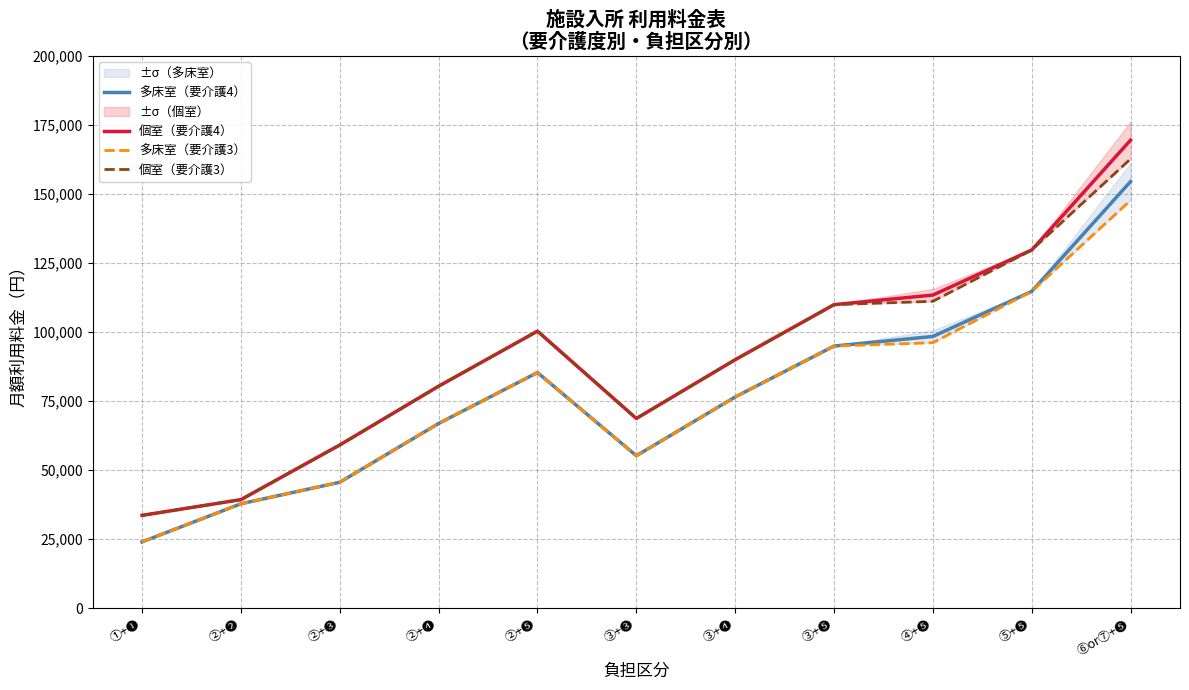

Reading left to right, extract all data points from this chart.

多床室（要介護4）: ①+❶=24000	②+❷=37800	②+❸=45600	②+❹=66900	②+❺=85350	③+❸=55200	③+❹=76500	③+❺=94950	④+❺=98422	⑤+❺=114750	⑥or⑦+❺=154566
個室（要介護4）: ①+❶=33600	②+❷=39300	②+❸=59100	②+❹=80400	②+❺=100350	③+❸=68700	③+❹=90000	③+❺=109950	④+❺=113422	⑤+❺=129750	⑥or⑦+❺=169566
多床室（要介護3）: ①+❶=24000	②+❷=37800	②+❸=45600	②+❹=66900	②+❺=85350	③+❸=55200	③+❹=76500	③+❺=94950	④+❺=96158	⑤+❺=114750	⑥or⑦+❺=147774
個室（要介護3）: ①+❶=33600	②+❷=39300	②+❸=59100	②+❹=80400	②+❺=100350	③+❸=68700	③+❹=90000	③+❺=109950	④+❺=111158	⑤+❺=129750	⑥or⑦+❺=162774